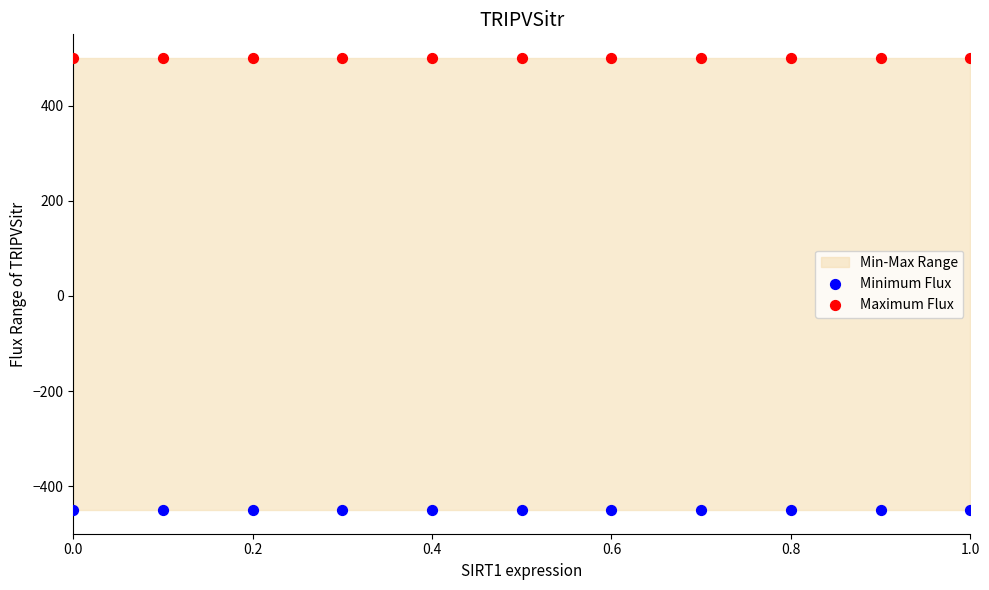

Which series reaches the minimum Y coordinate?

Minimum Flux